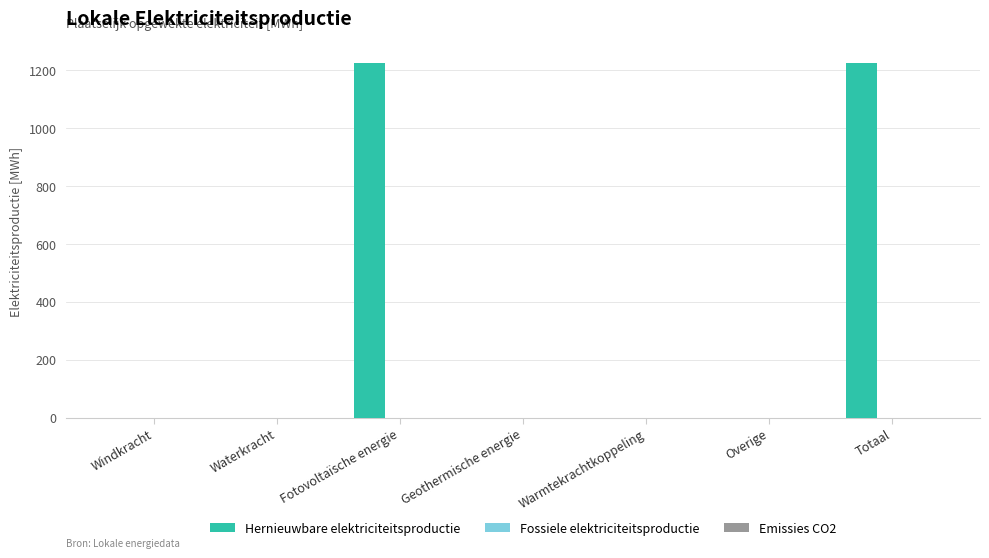

The chart shows a value of 714.3 at Overige. True or false?

False